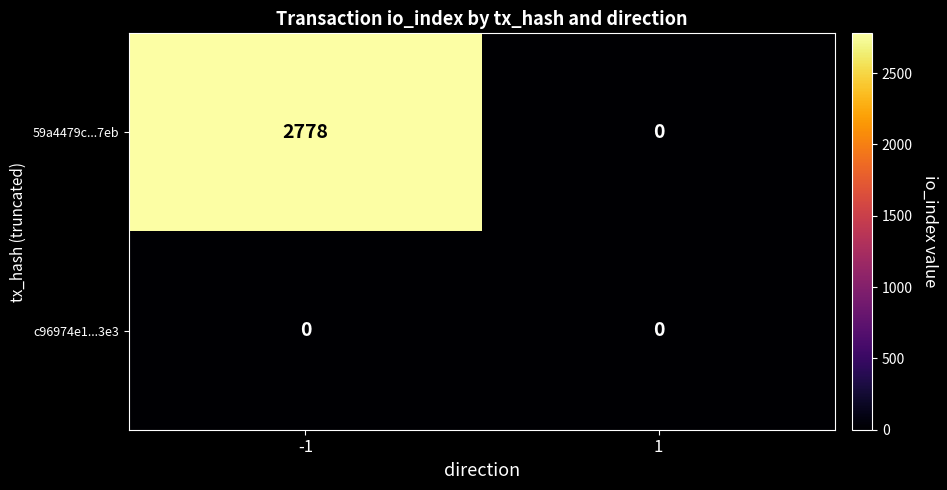

What is the maximum value shown in the chart?

2778